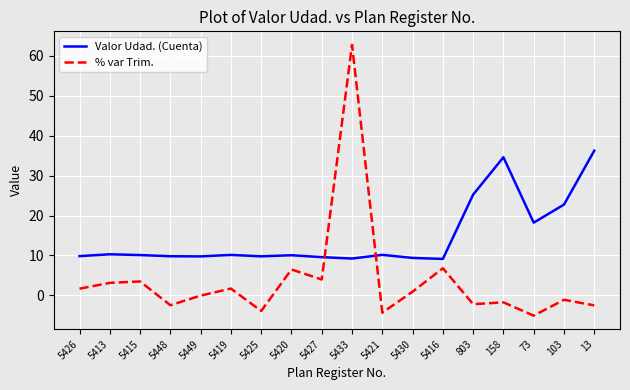

What is the smallest value displayed?

-5.1